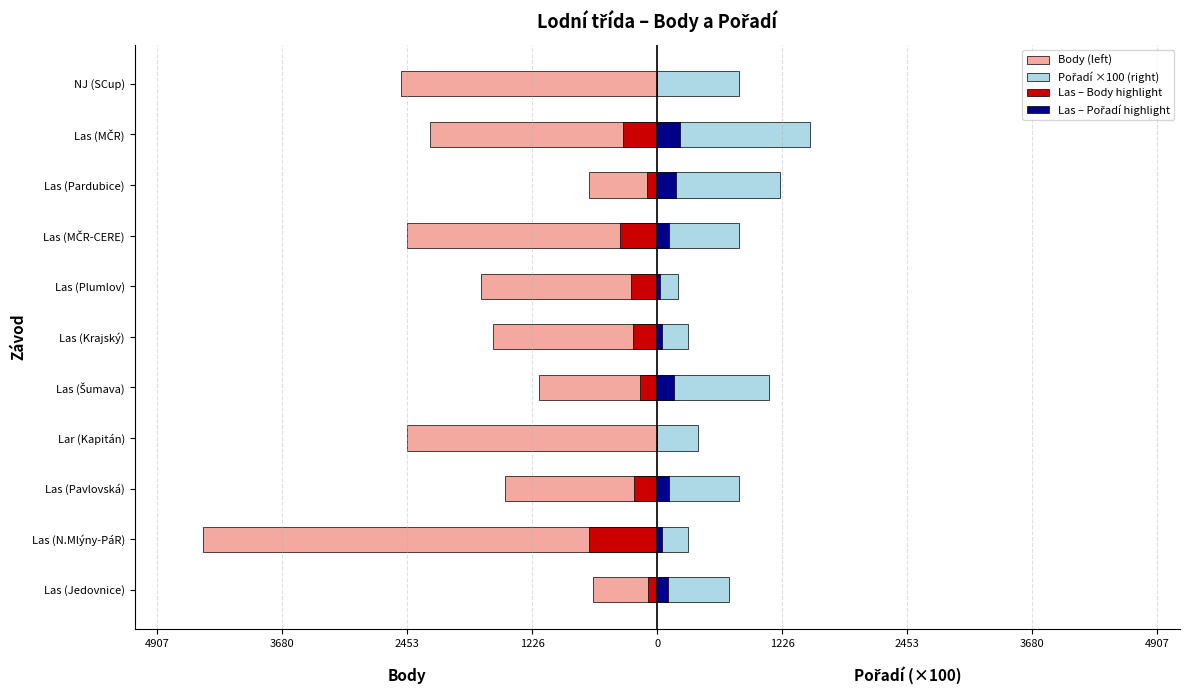

Does the chart contain any negative values?

Yes